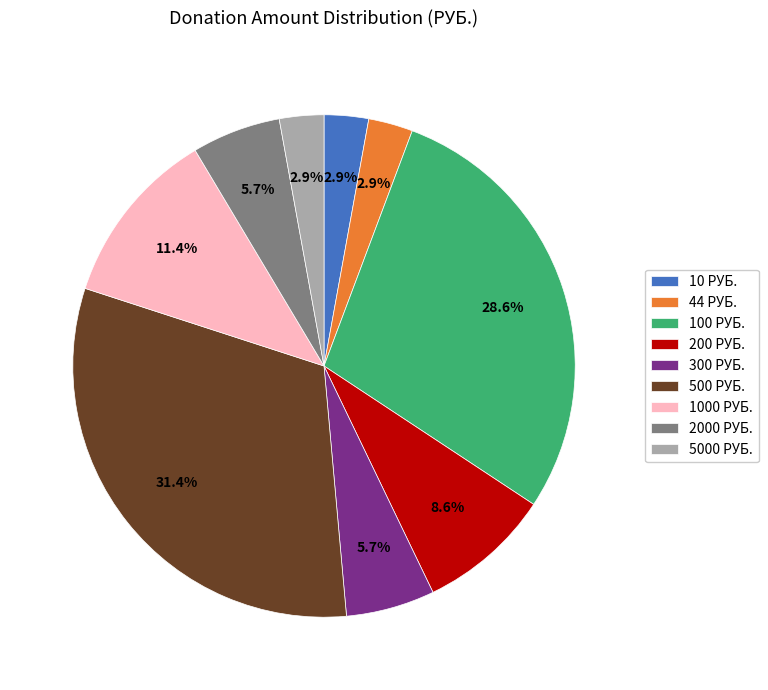

Combined, do 300 РУБ. and 2000 РУБ. account for over 50%?

No